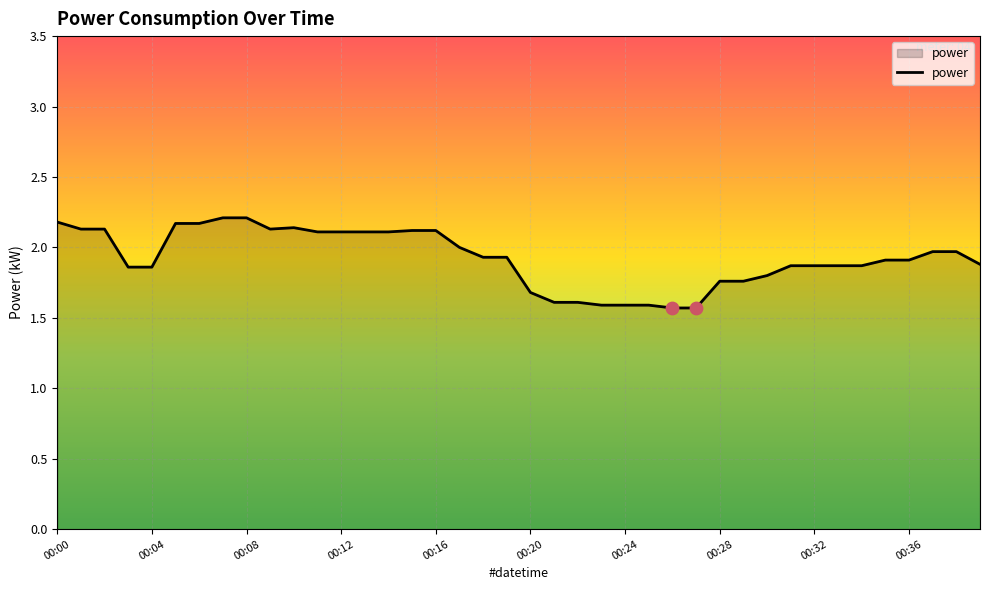

What is the difference between the maximum and minimum values?

0.6